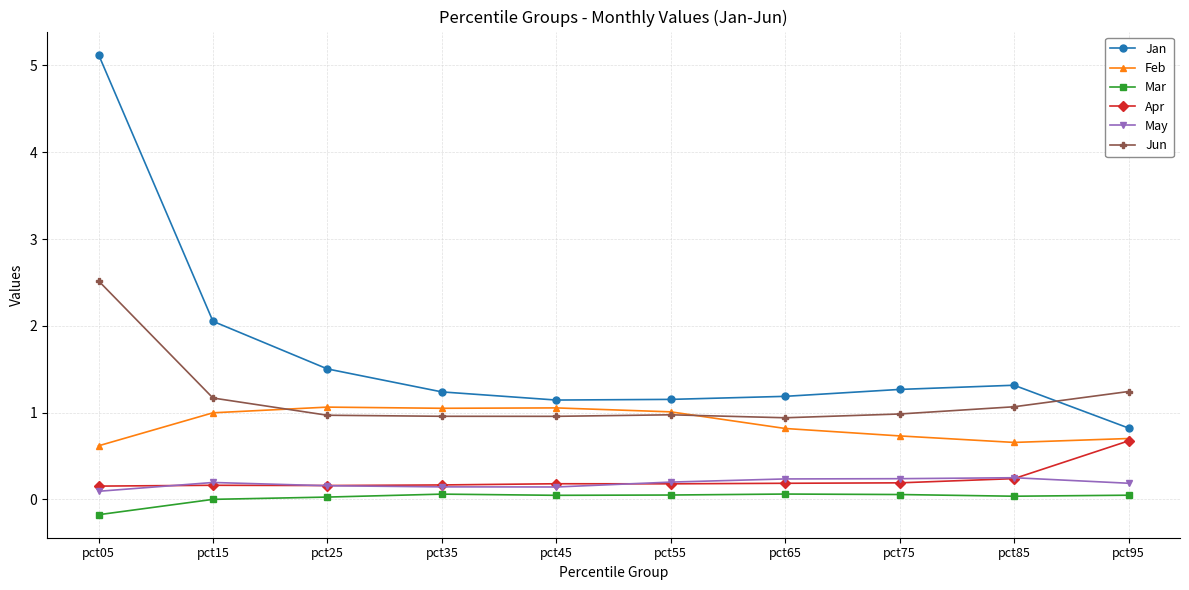

What is the smallest value displayed?

-0.2